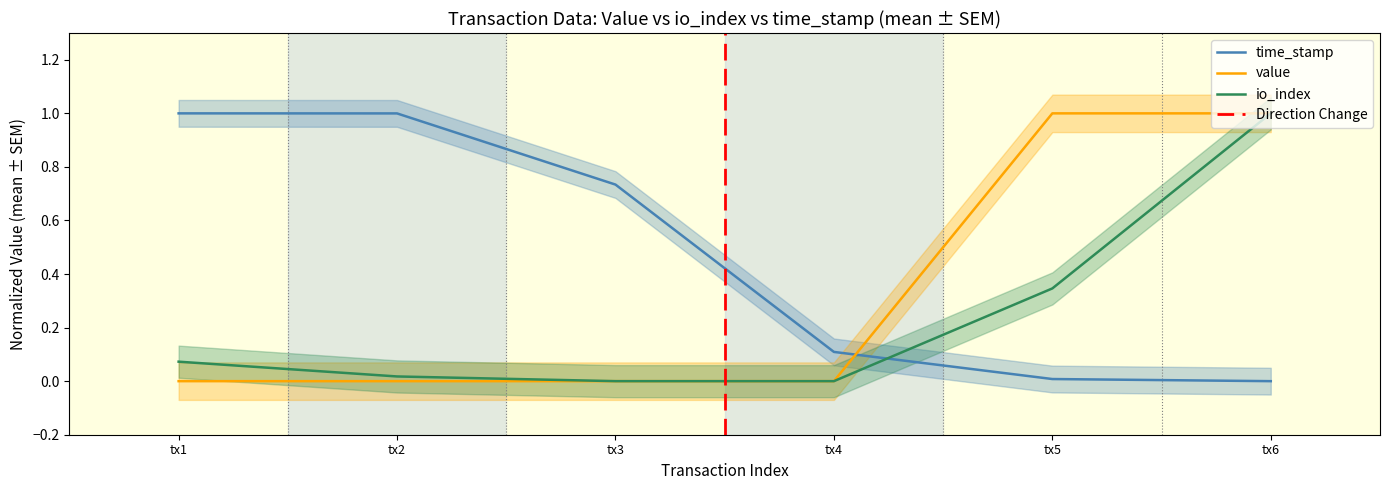

The value of io_index at tx3 is 0.0. True or false?

True